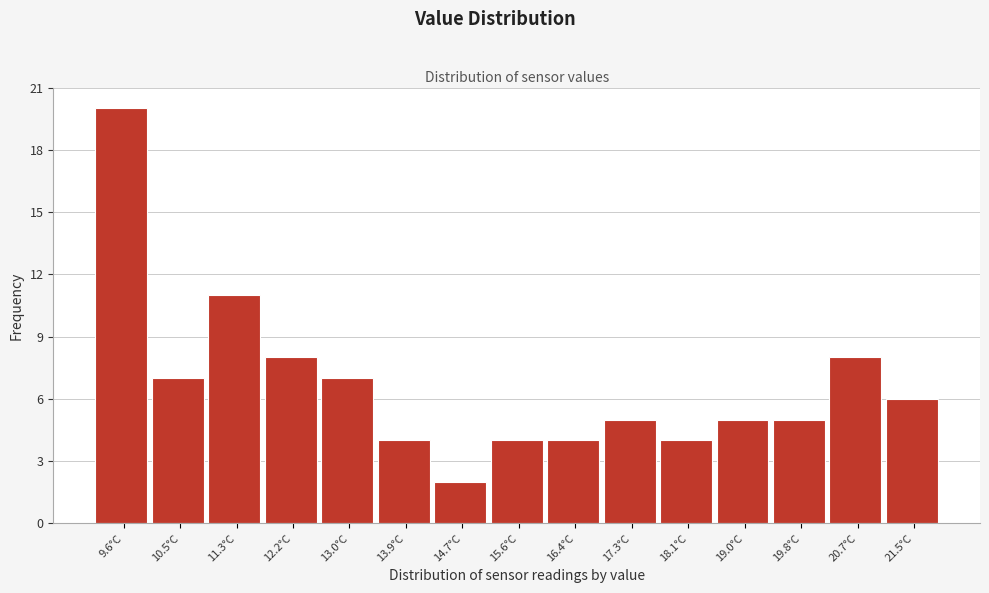

Reading left to right, extract all data points from this chart.

20	7	11	8	7	4	2	4	4	5	4	5	5	8	6